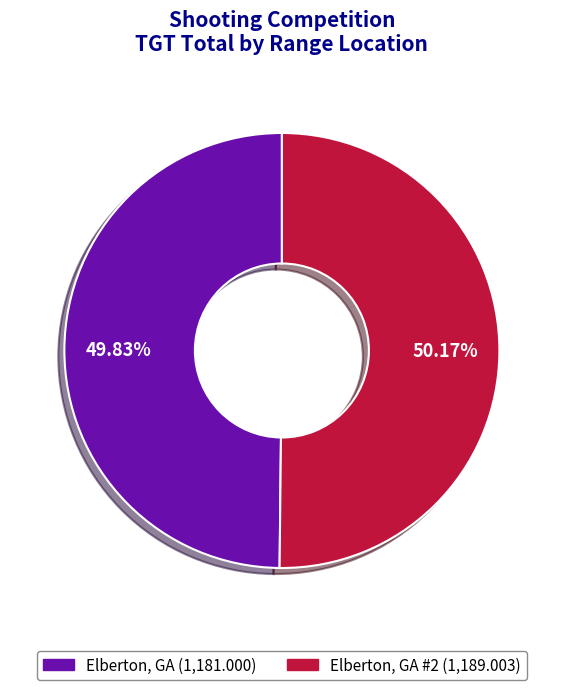

How many slices are in this pie chart?

2